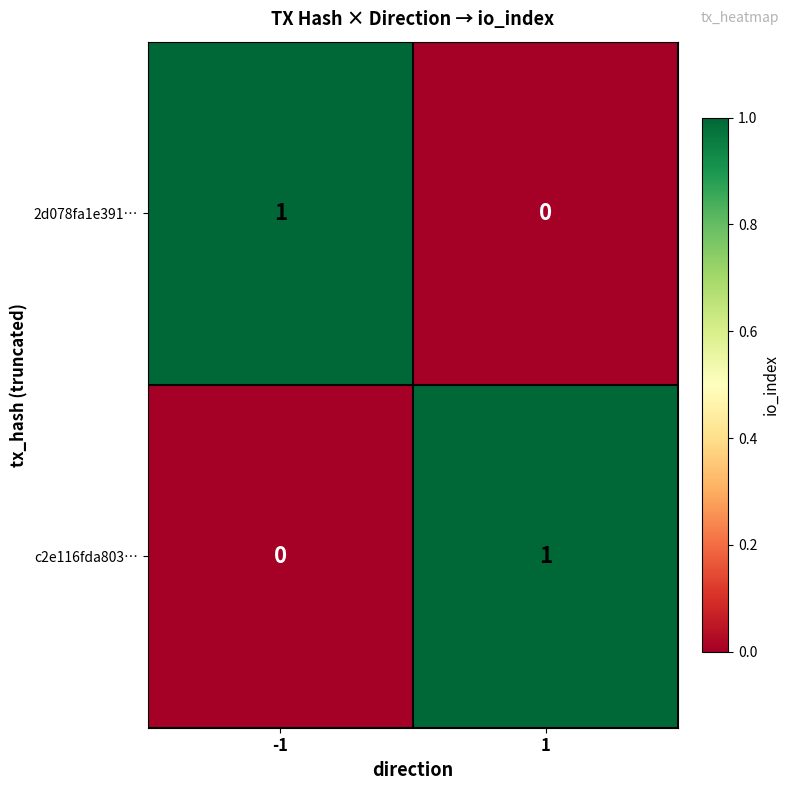

True or false: c2e116fda803… has a value of -1 at -1.

False